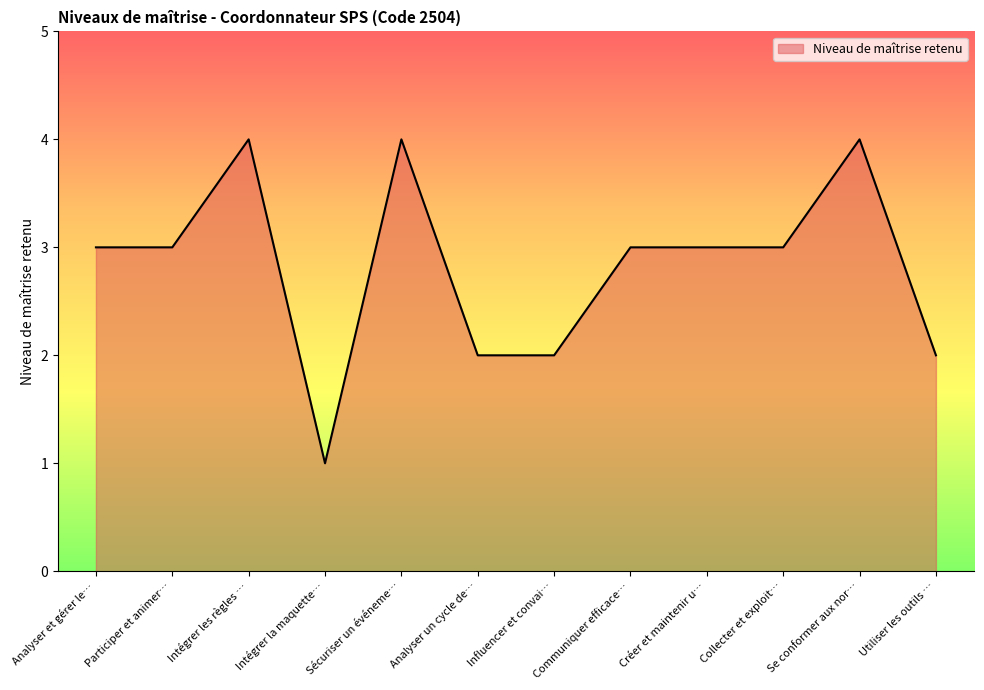

True or false: the data shows 4 at Analyser et gérer le….

False